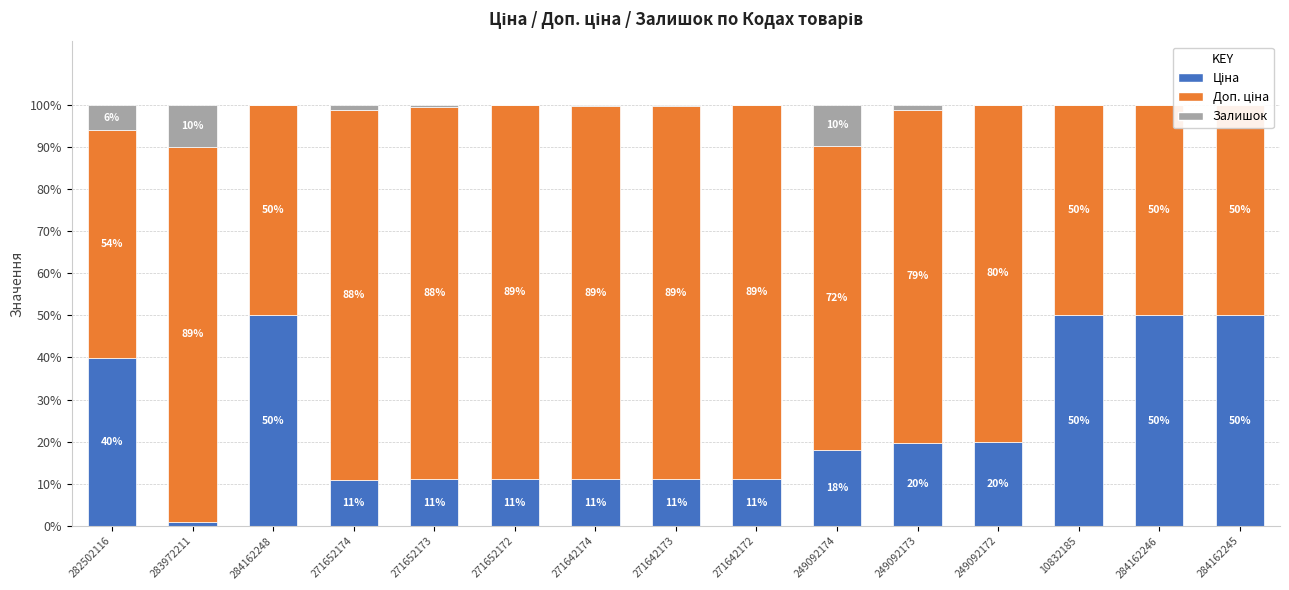

What is the label of the 9th bar from the left?

271642172